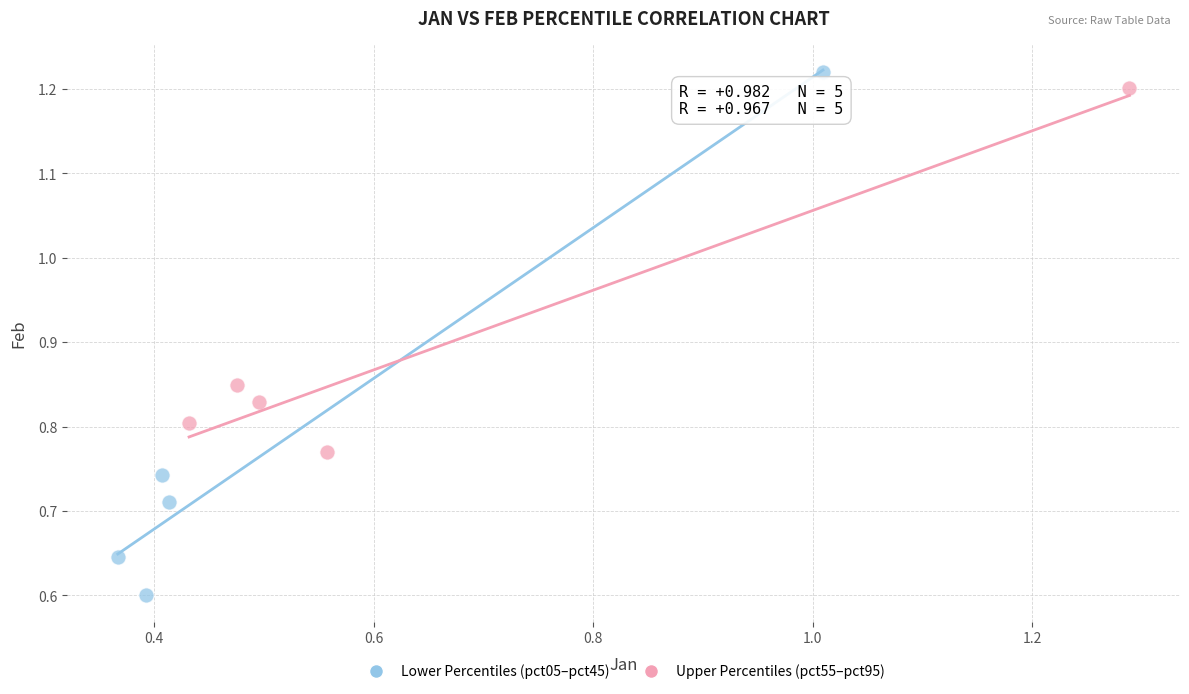

Which series reaches the minimum Y coordinate?

Lower Percentiles (pct05–pct45)